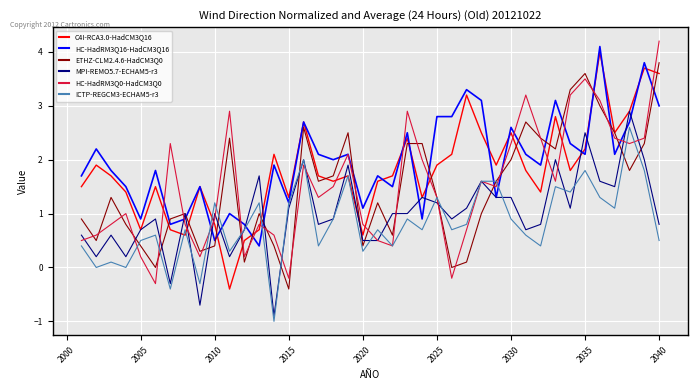

What is the smallest value displayed?

-1.0